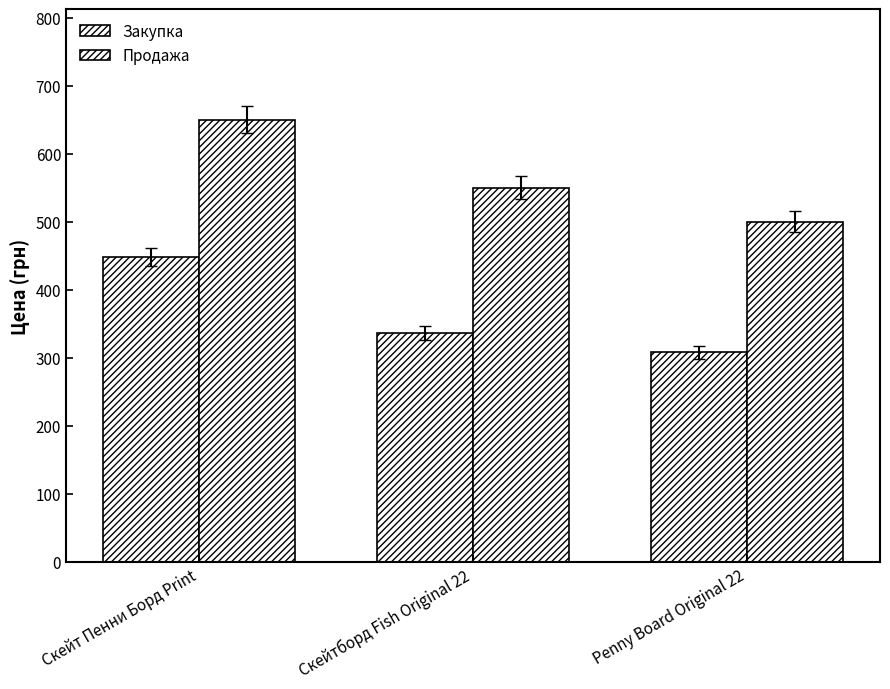

How many categories are shown in the chart?

3